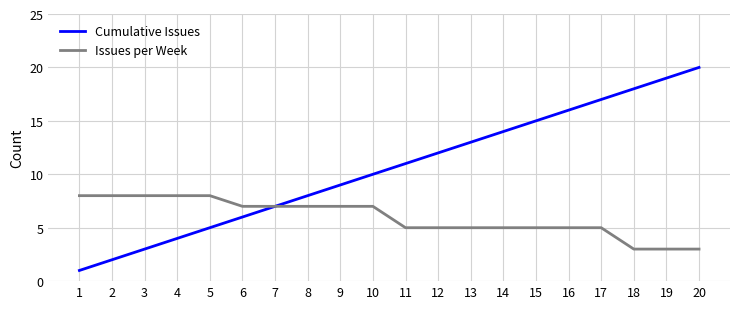

What is the total value across all series at 19?

22